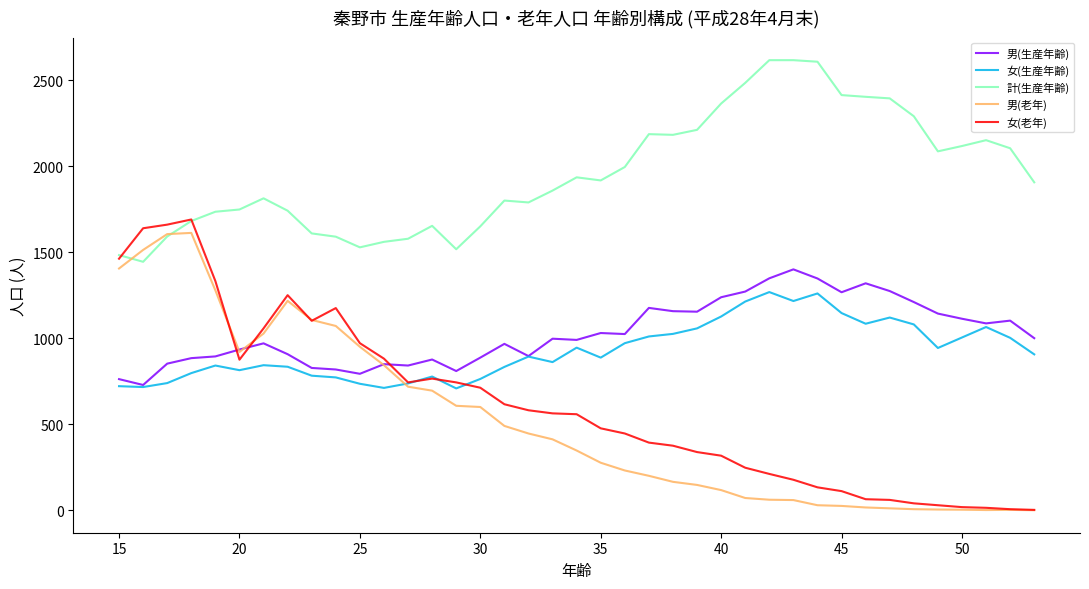

Which series has the largest range (max minus min)?

女(老年)